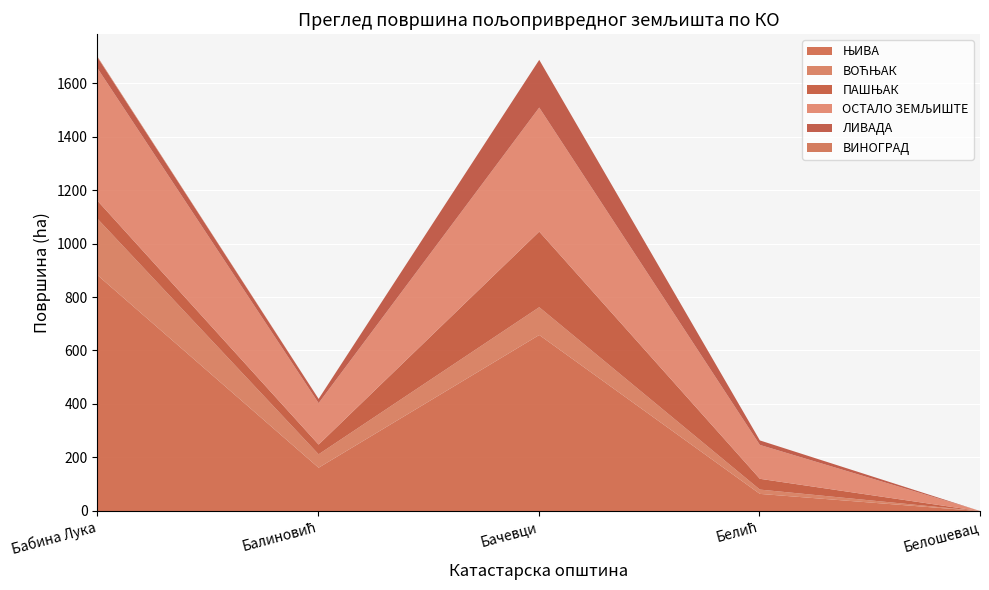

How many interior local valleys does the ВИНОГРАД series have?

1